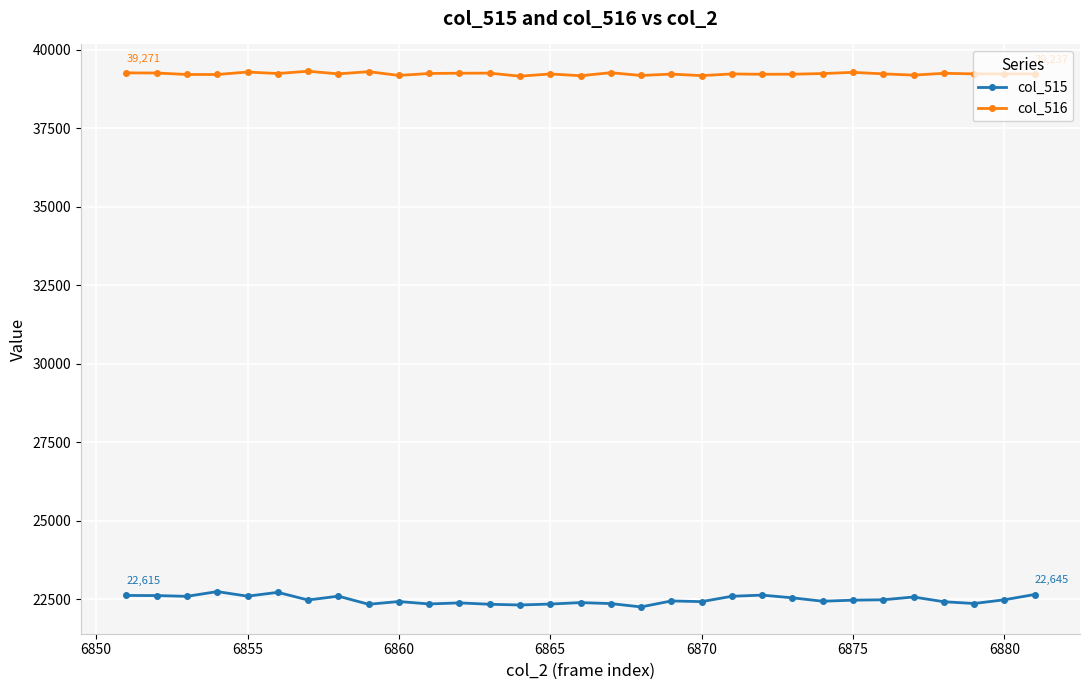

Rank the series by their average value, from lowest to highest.

col_515, col_516